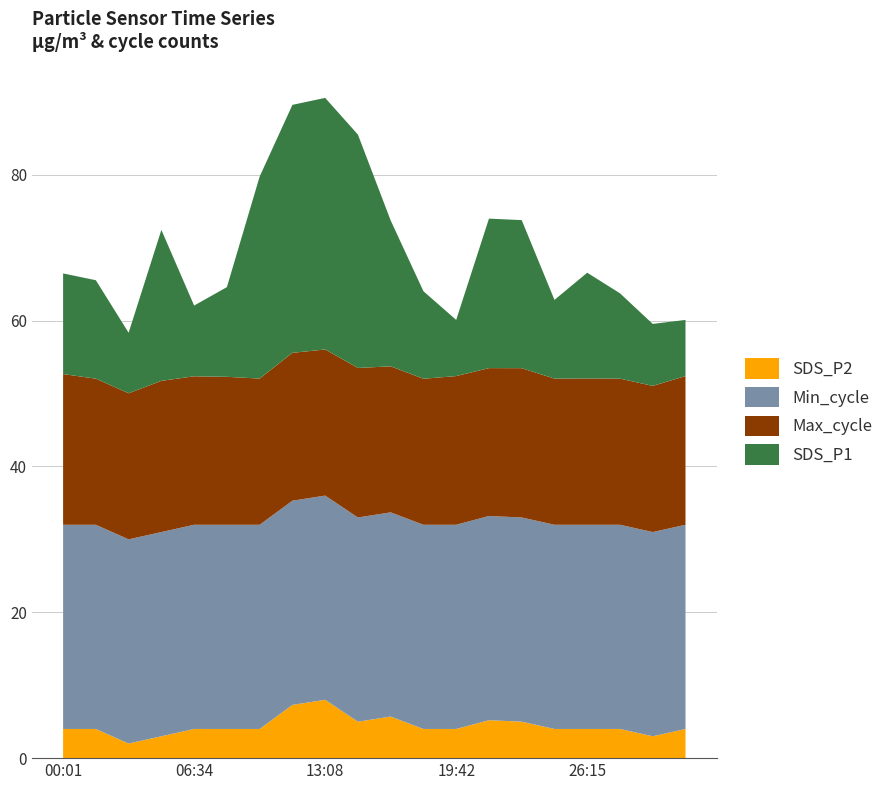

What is the maximum value for SDS_P2?

8.0